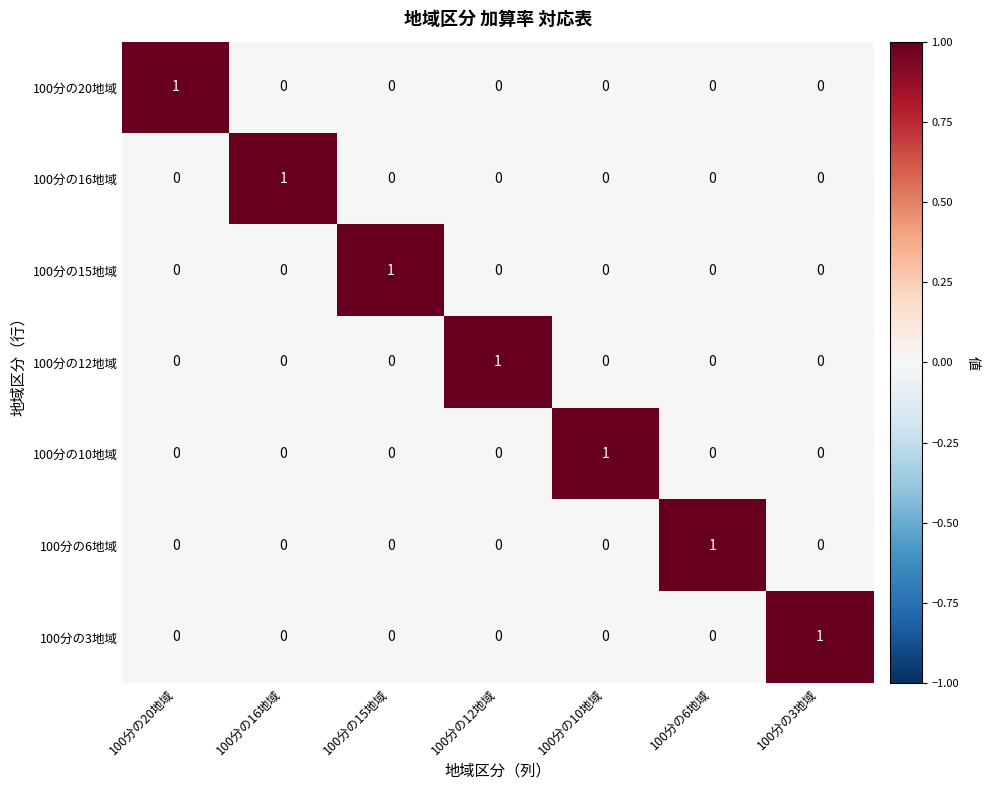

Is the value of 100分の16地域 at 100分の16地域 greater than the value of 100分の3地域 at 100分の20地域?

Yes